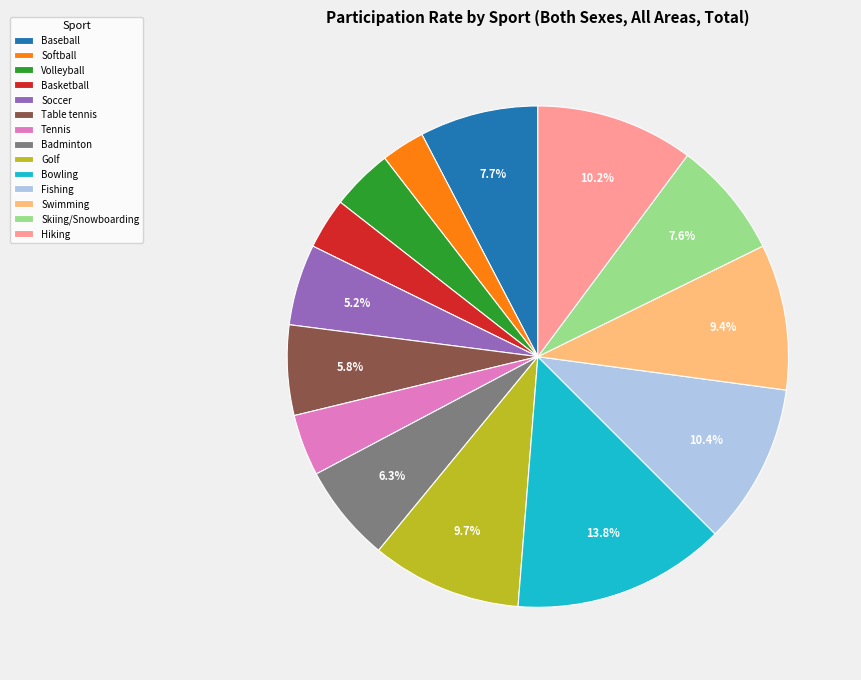

How many slices are in this pie chart?

14